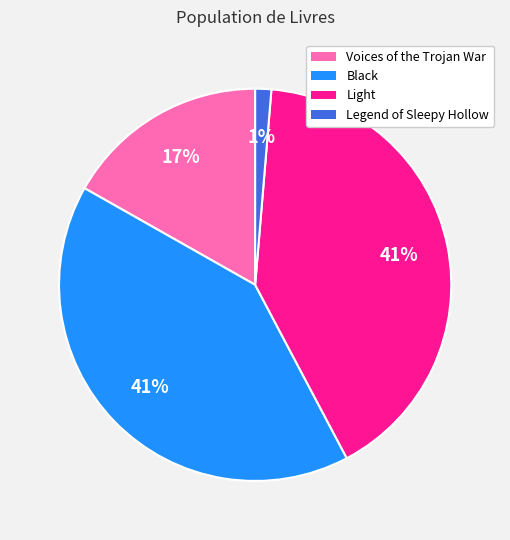

How many segments does this pie chart have?

4